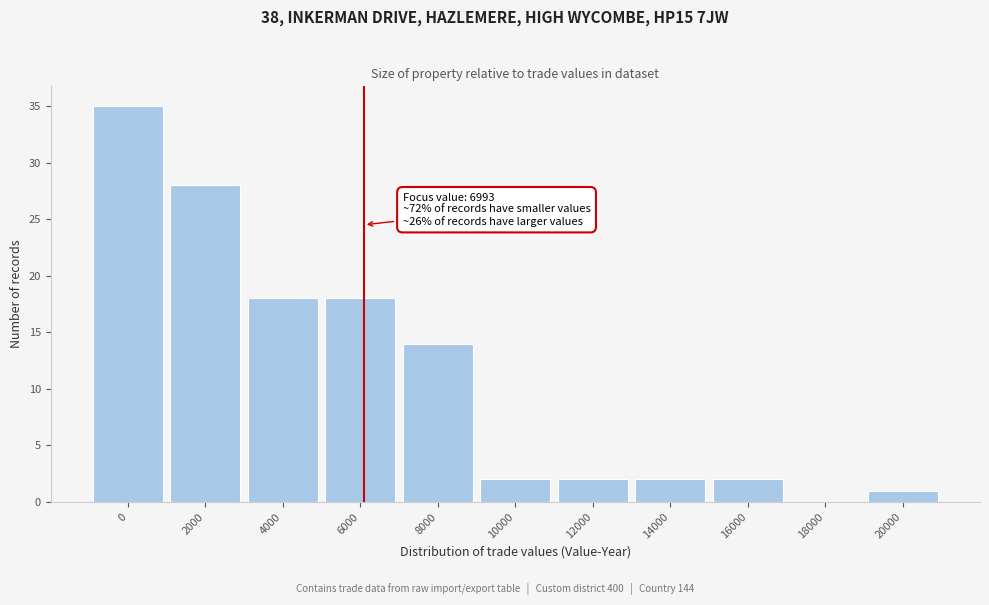

Reading left to right, transcribe all the data shown in this chart.

0=35	2000=28	4000=18	6000=18	8000=14	10000=2	12000=2	14000=2	16000=2	18000=0	20000=1